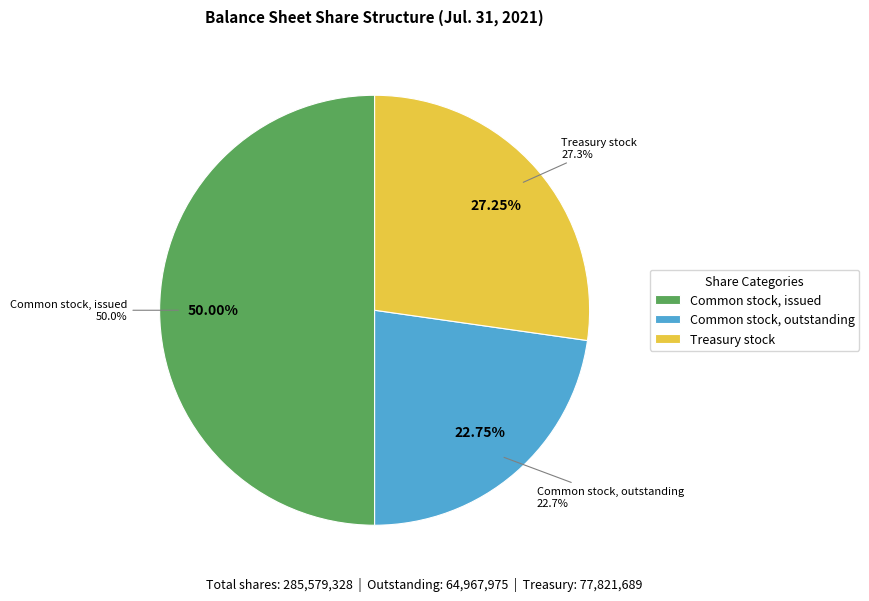

To the nearest percent, what is the combined percentage of Common stock, issued and Treasury stock?

77%